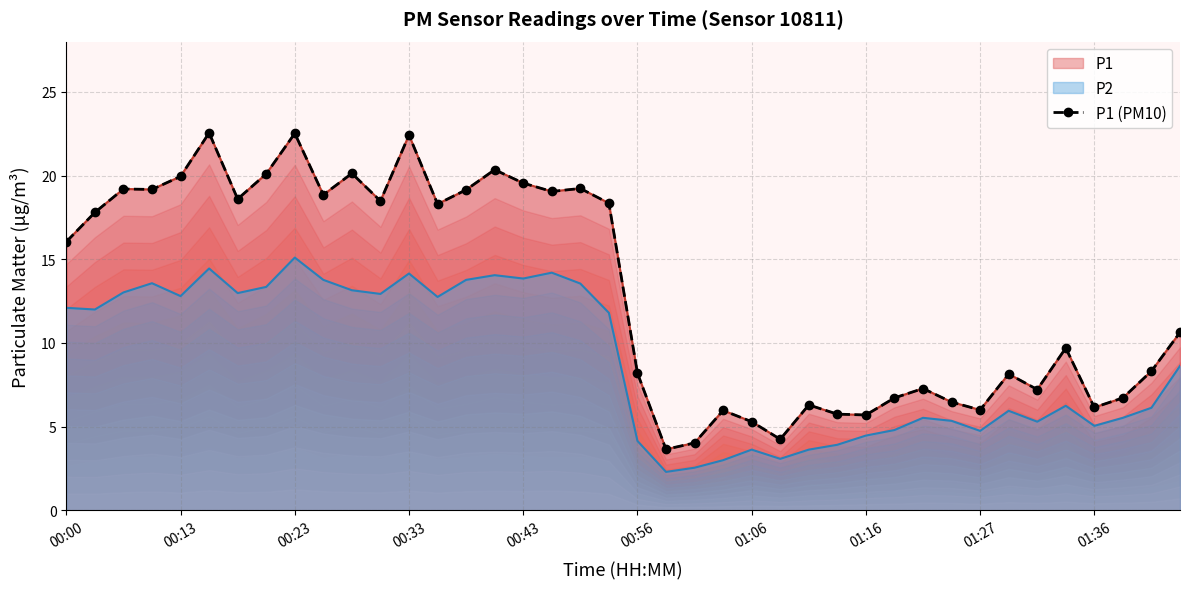

Is it true that the value at 17 is 19.1?

True